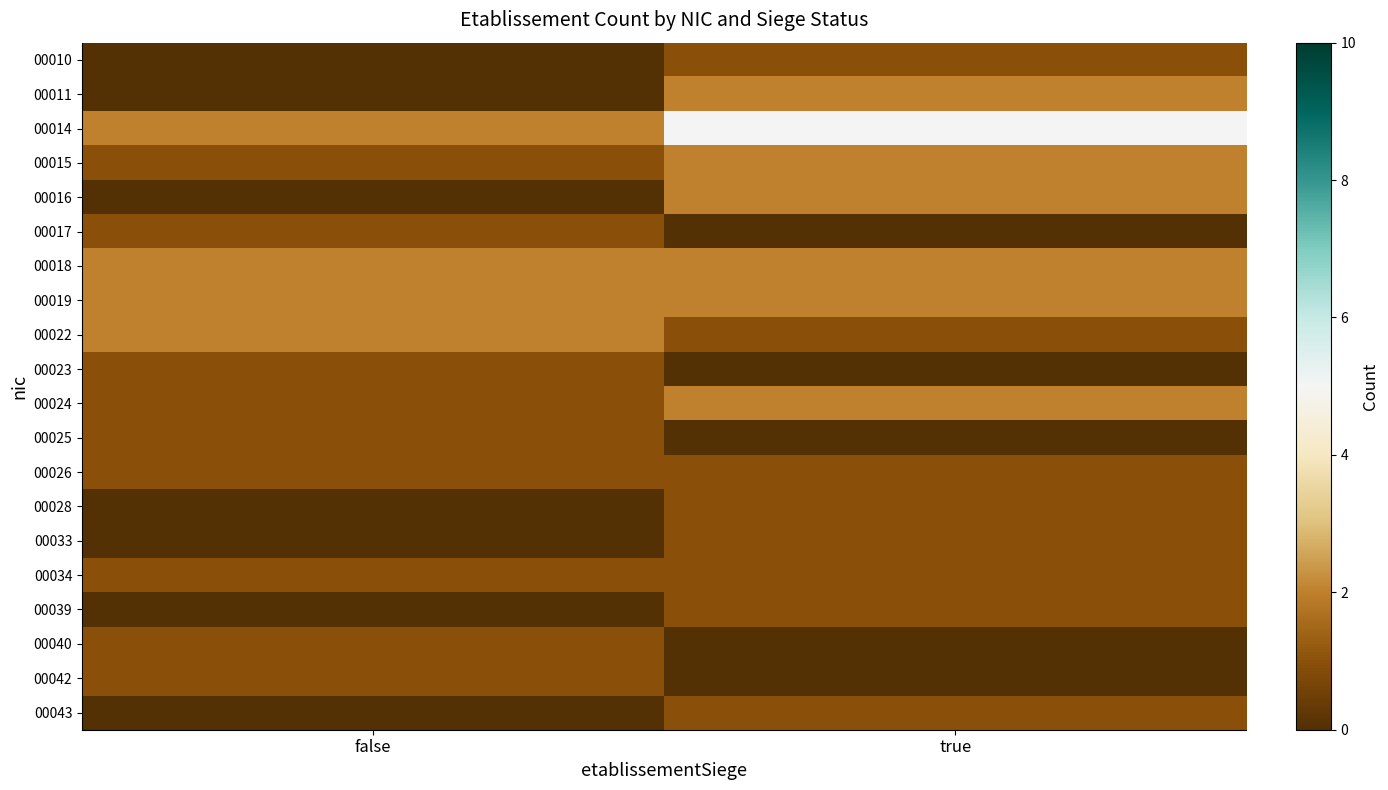

What is the greatest value displayed?

5